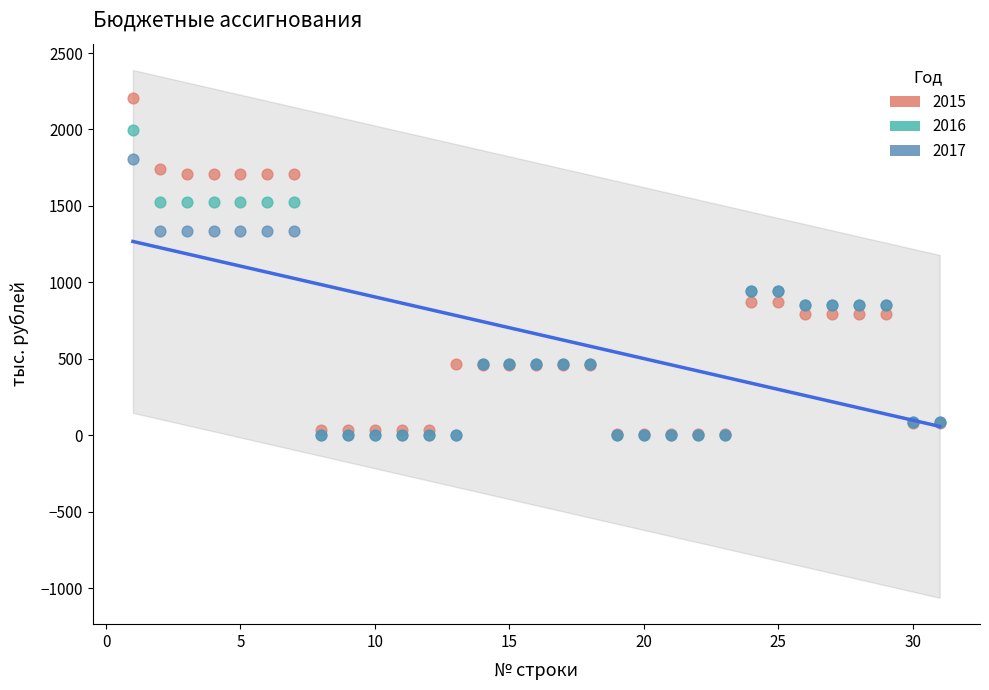

Which series reaches the maximum Y coordinate?

2015